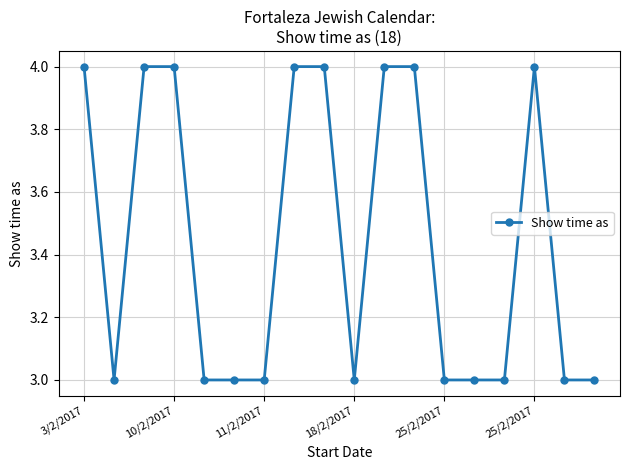

Does the chart have visible grid lines?

Yes